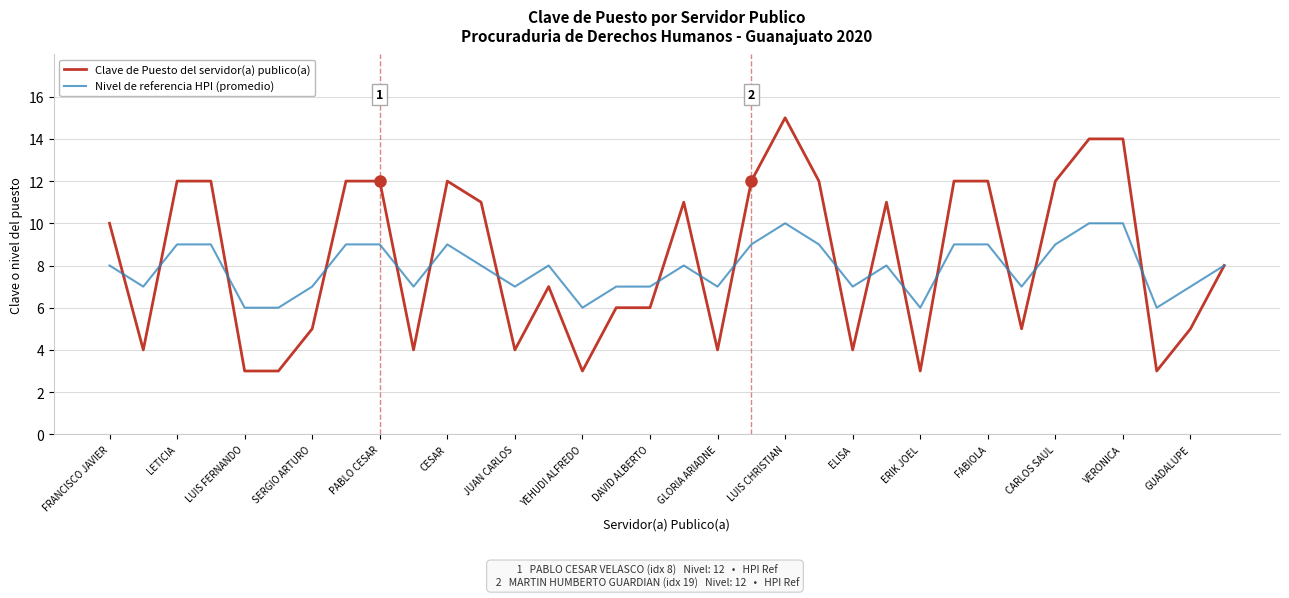

Reading left to right, what are all the values shown in this chart?

Clave de Puesto del servidor(a) publico(a): 10	4	12	12	3	3	5	12	12	4	12	11	4	7	3	6	6	11	4	12	15	12	4	11	3	12	12	5	12	14	14	3	5	8
Nivel de referencia HPI (promedio): 8	7	9	9	6	6	7	9	9	7	9	8	7	8	6	7	7	8	7	9	10	9	7	8	6	9	9	7	9	10	10	6	7	8